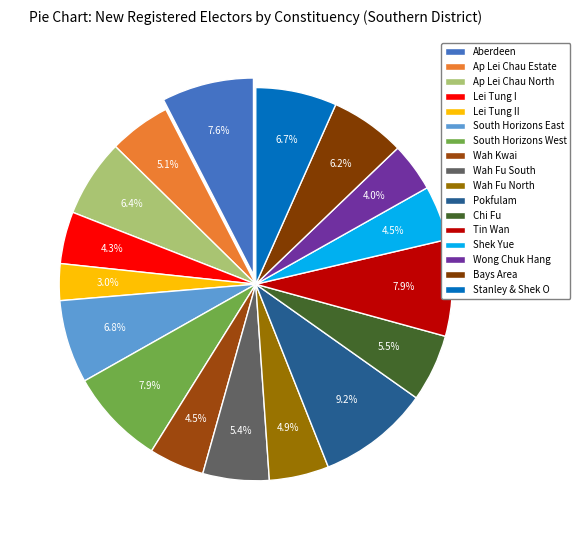

To the nearest percent, what is the average slice percentage?

6%